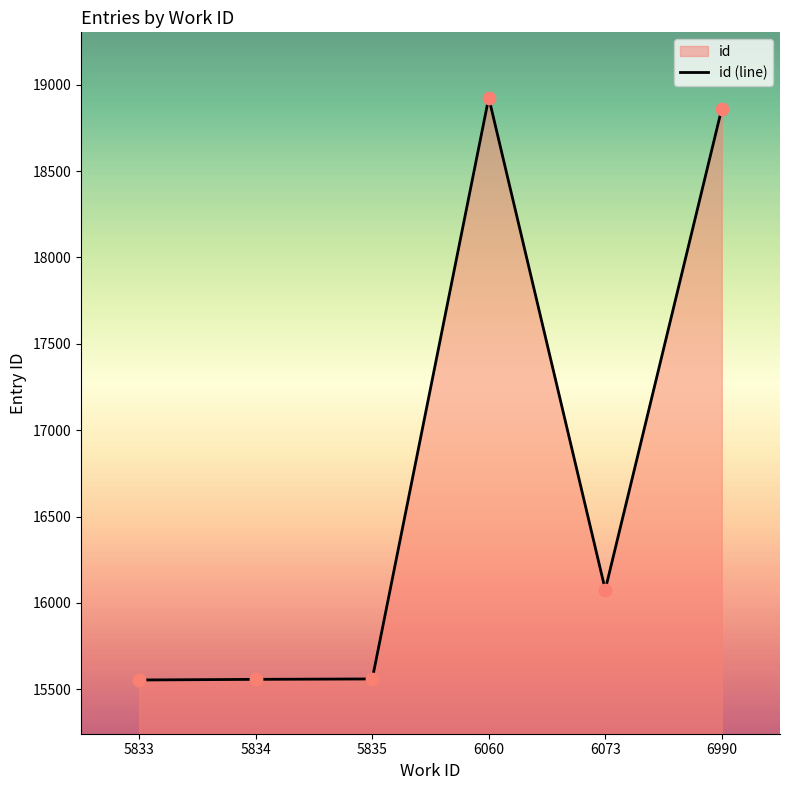

What is the change in value from 5833 to 5834?

+3.7